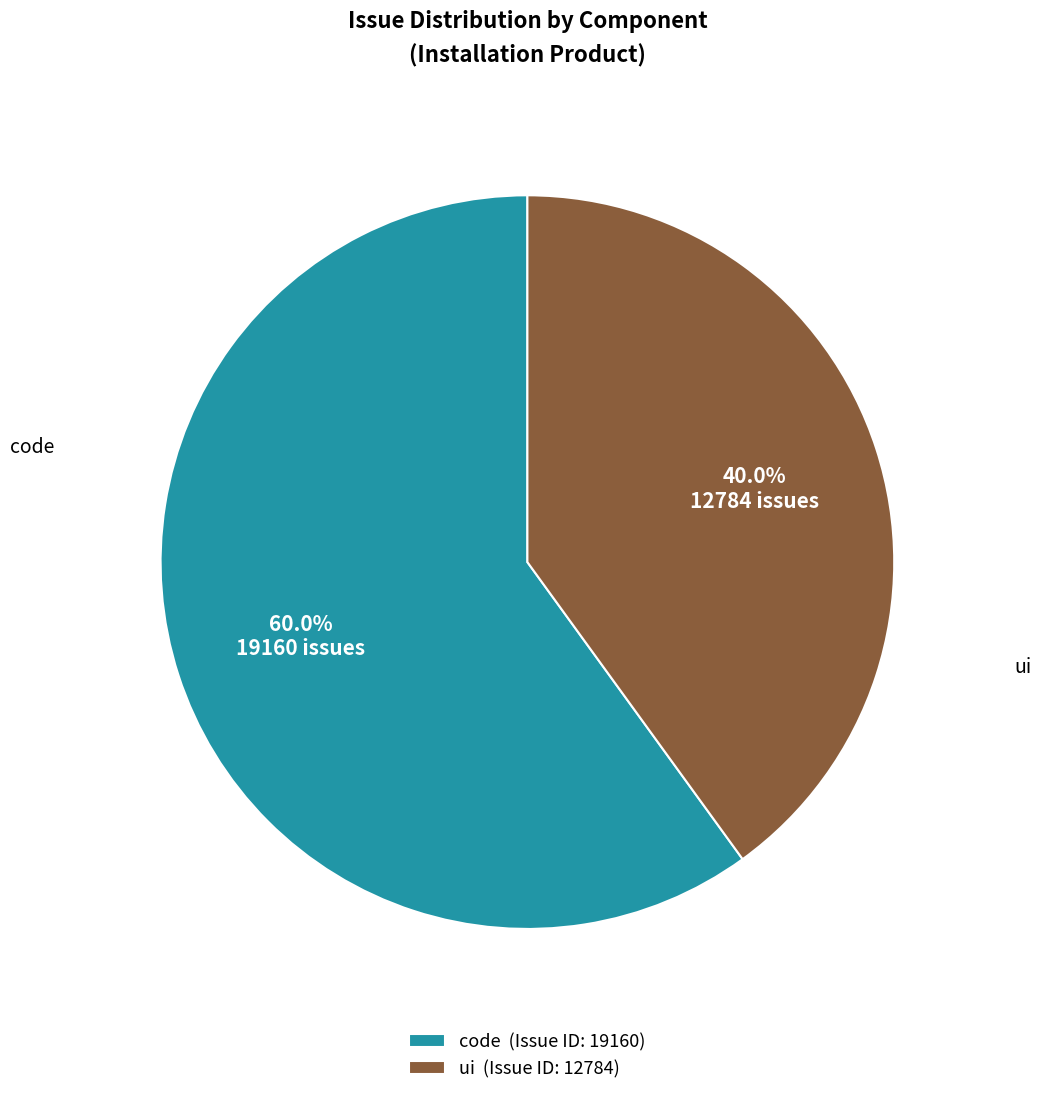

Which slice is the smallest?

ui